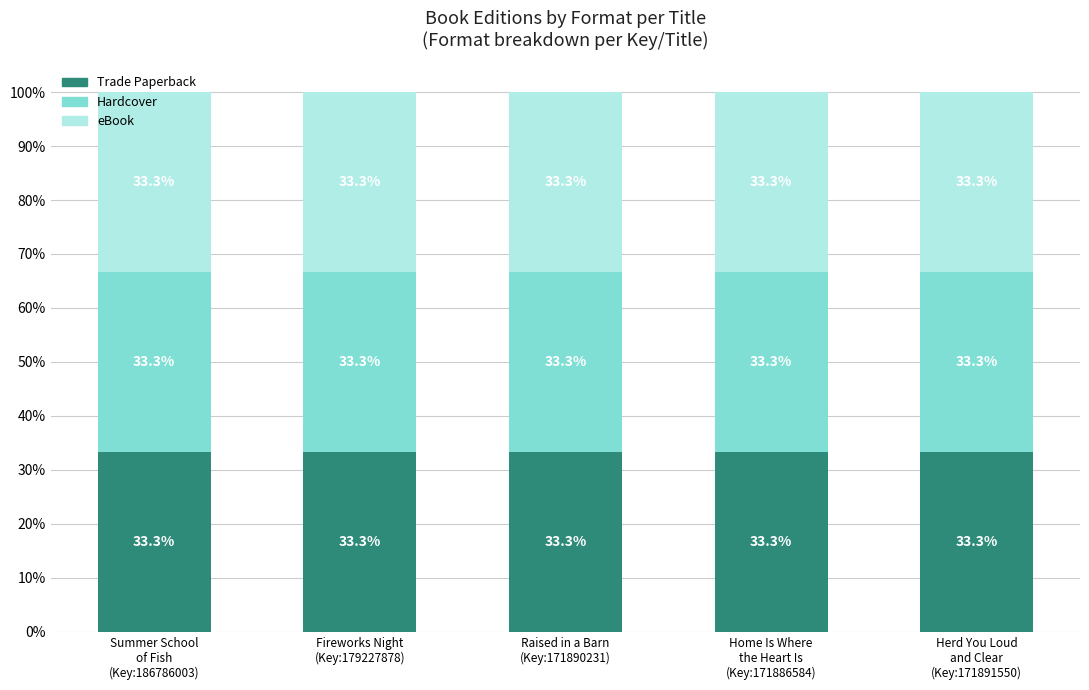

Which has a higher value, Raised in a Barn or Fireworks Night?

Raised in a Barn